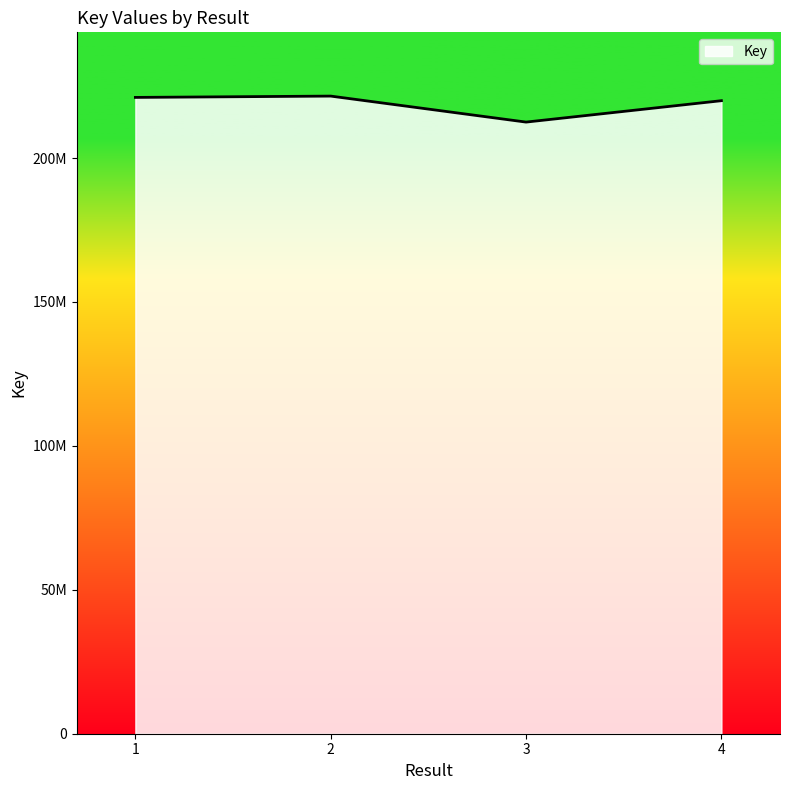

Does the chart have visible grid lines?

No